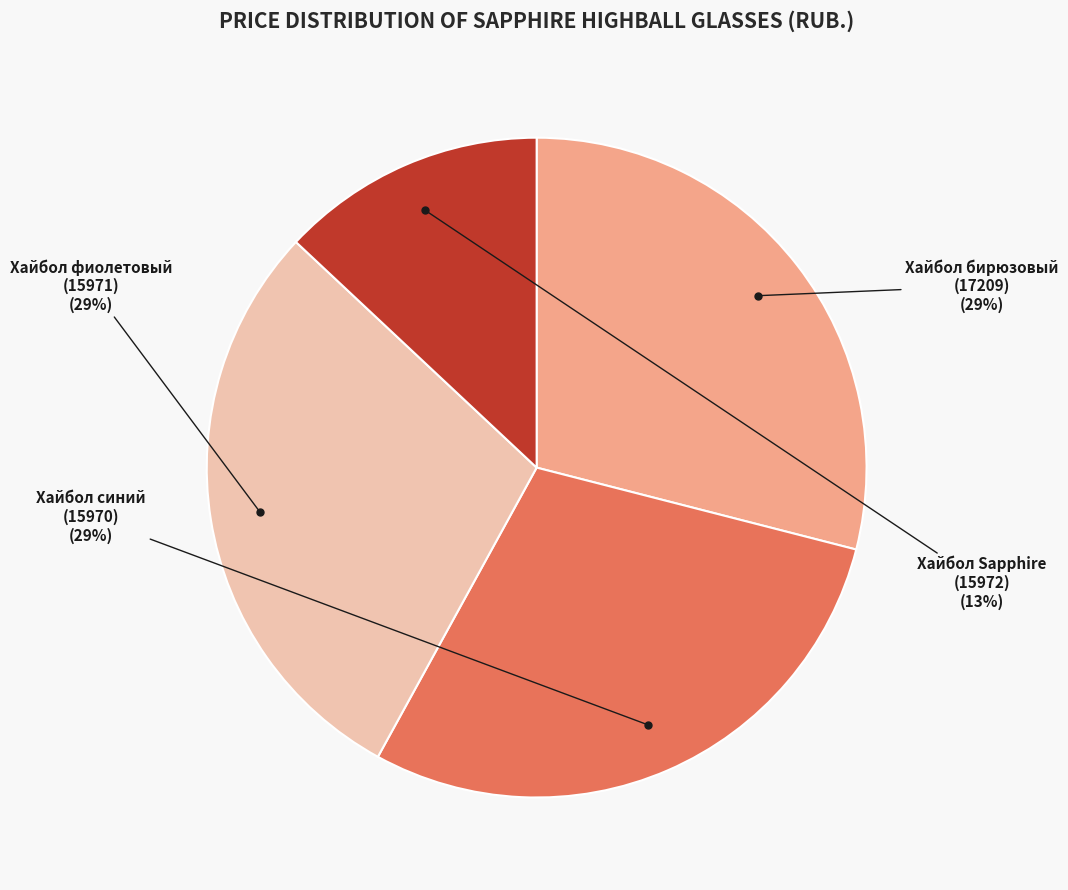

Is there any slice that represents more than half of the pie?

No